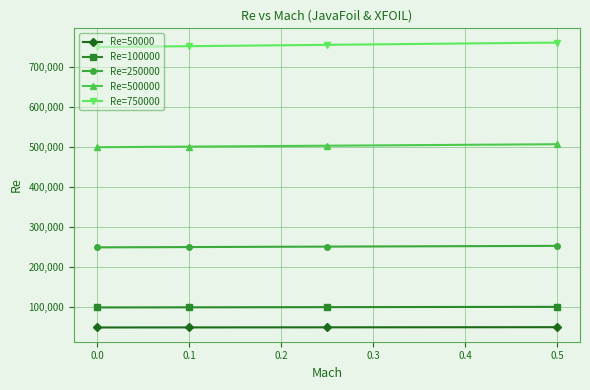

List the series in order of their peak value, highest first.

Re=750000, Re=500000, Re=250000, Re=100000, Re=50000